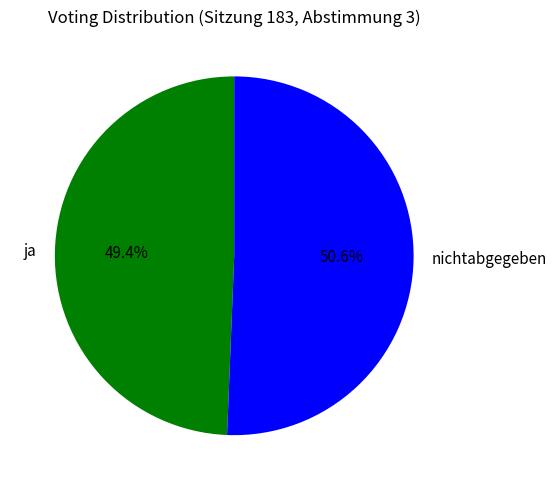

Is there a majority slice in this chart?

Yes